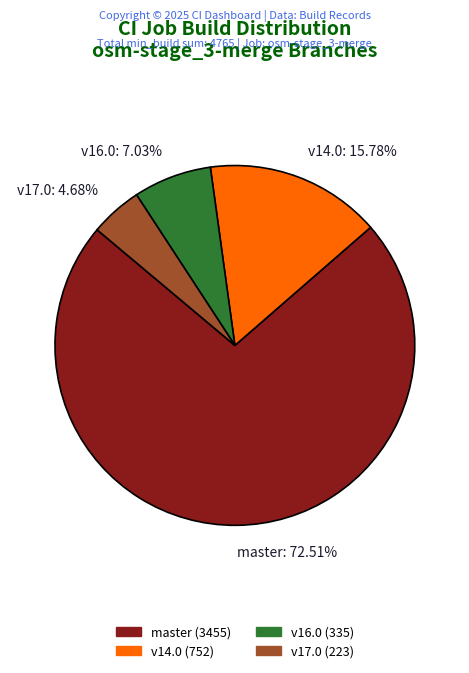

What is the ratio of the value at v14.0: 15.78% to the value at v16.0: 7.03%?

2.2